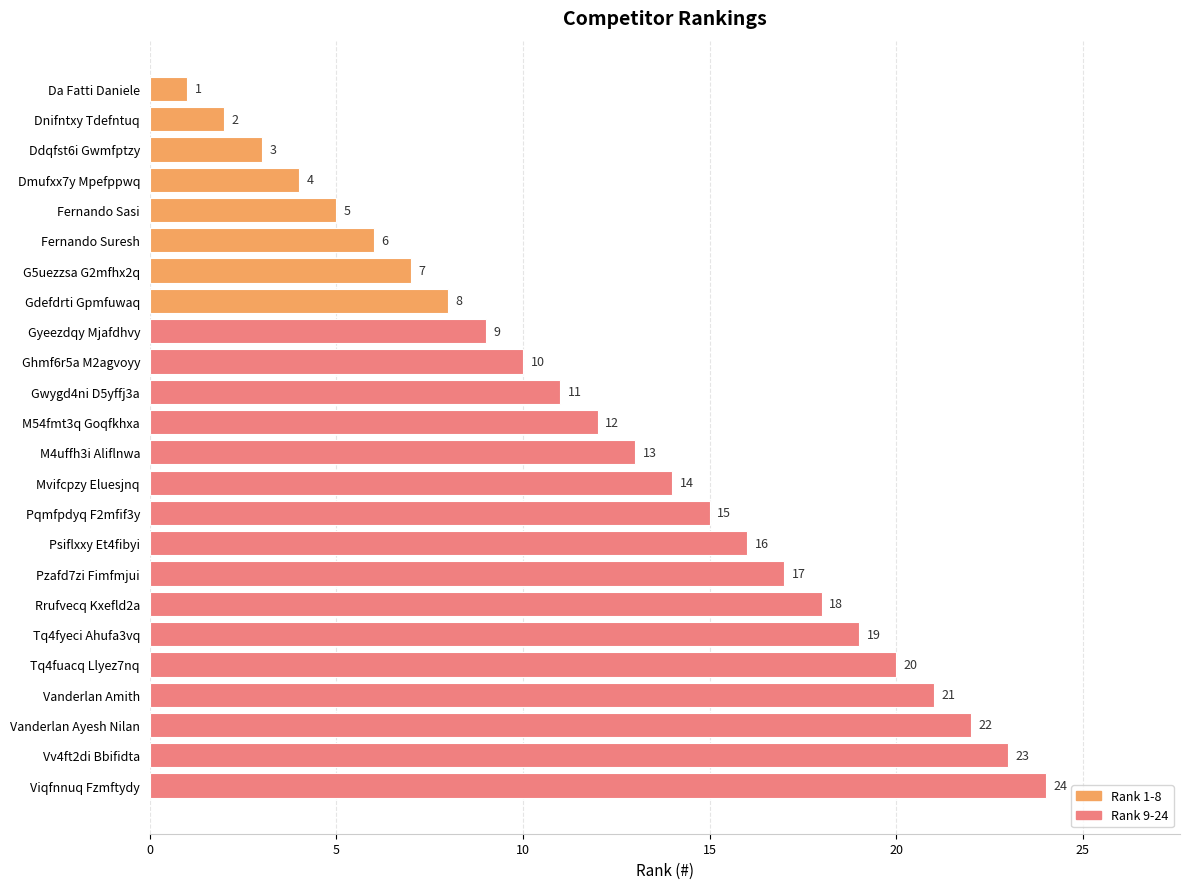

The value at Vv4ft2di Bbifidta is 34. True or false?

False